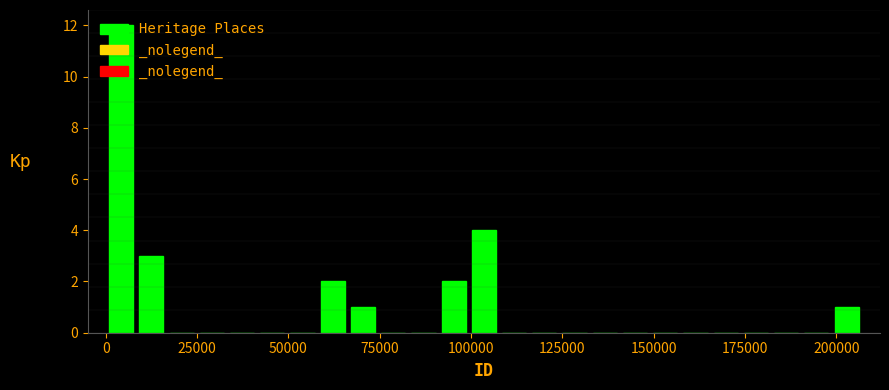

Around what value on the x-axis is the tallest bar? Give the approximate position of its centre, as read against the axis.

5000